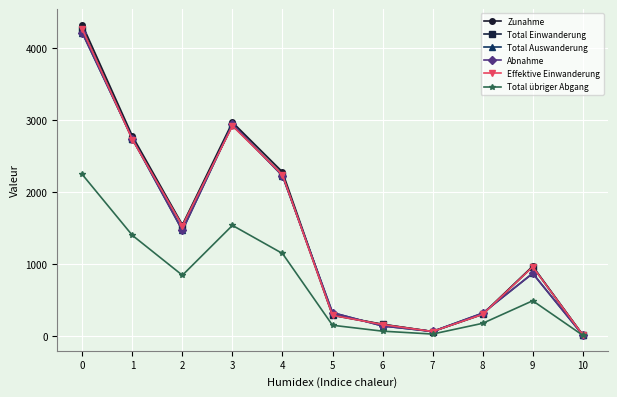

Between 5 and 10, which is larger?

5